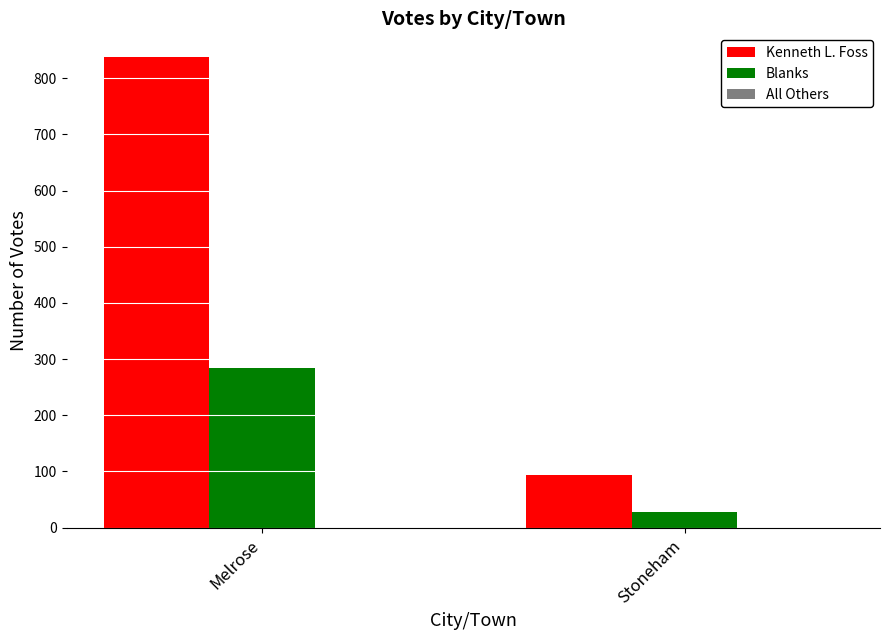

What is the average value of the Kenneth L. Foss series?

466